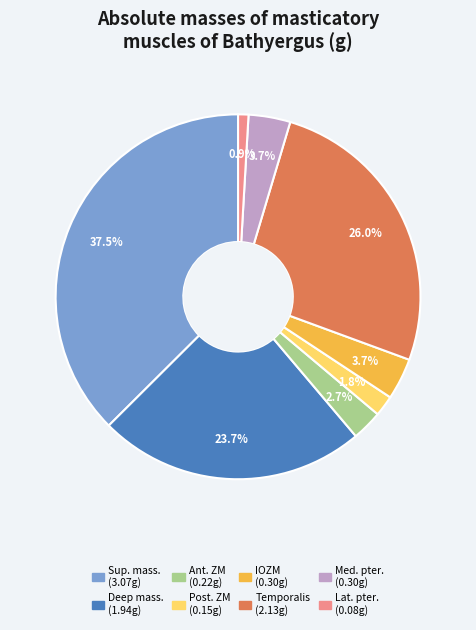

Is there a majority slice in this chart?

No